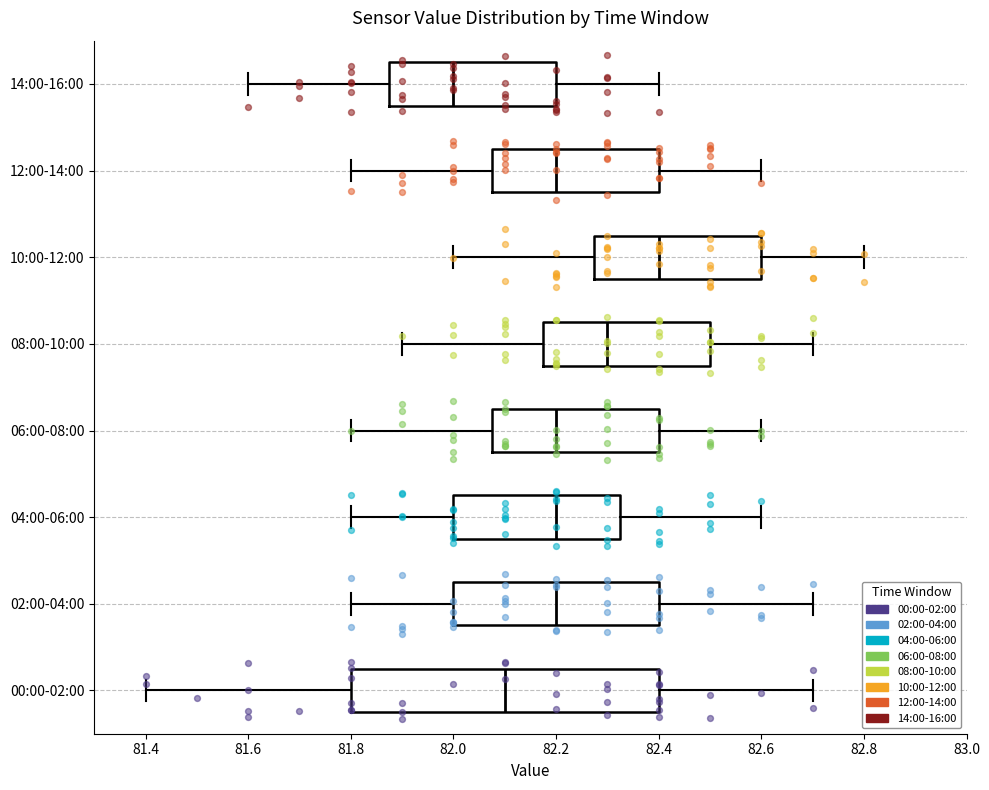

Which box is the widest, from its left edge to its right edge?

00:00-02:00